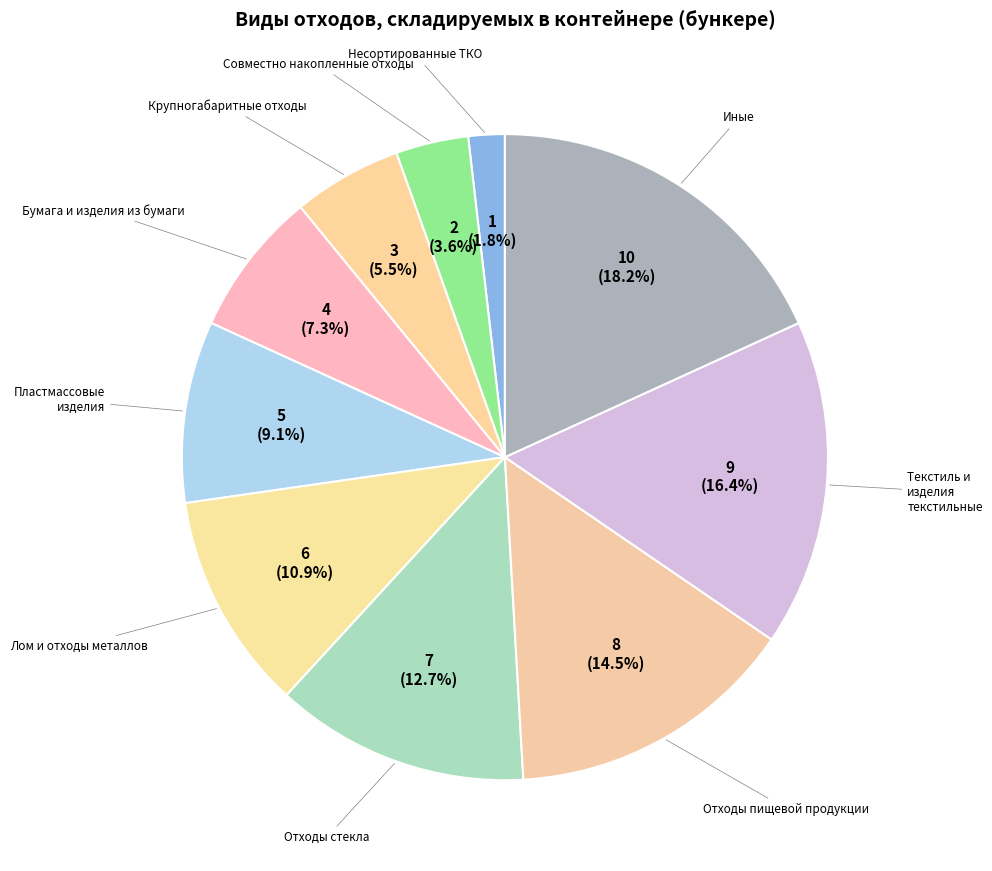

Does any single category account for the majority?

No